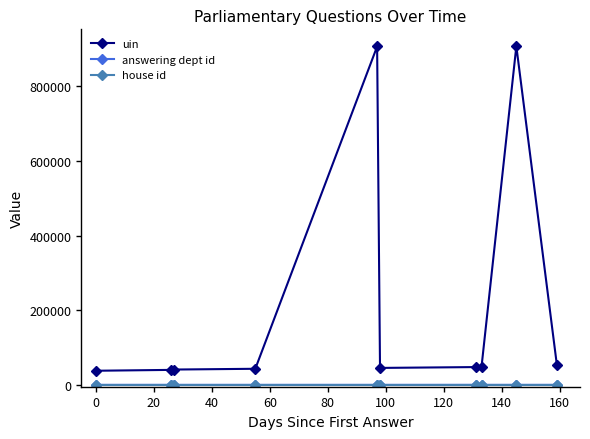

Which series has the largest total across all categories?

uin